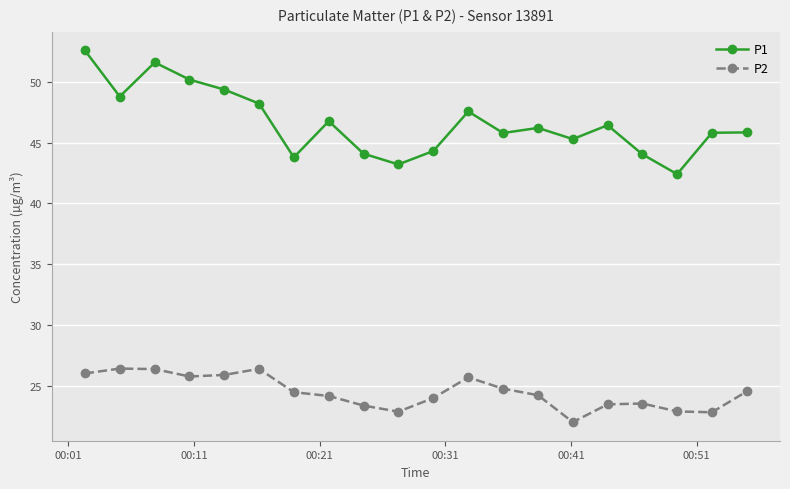

True or false: P2 and P1 intersect in this chart.

False